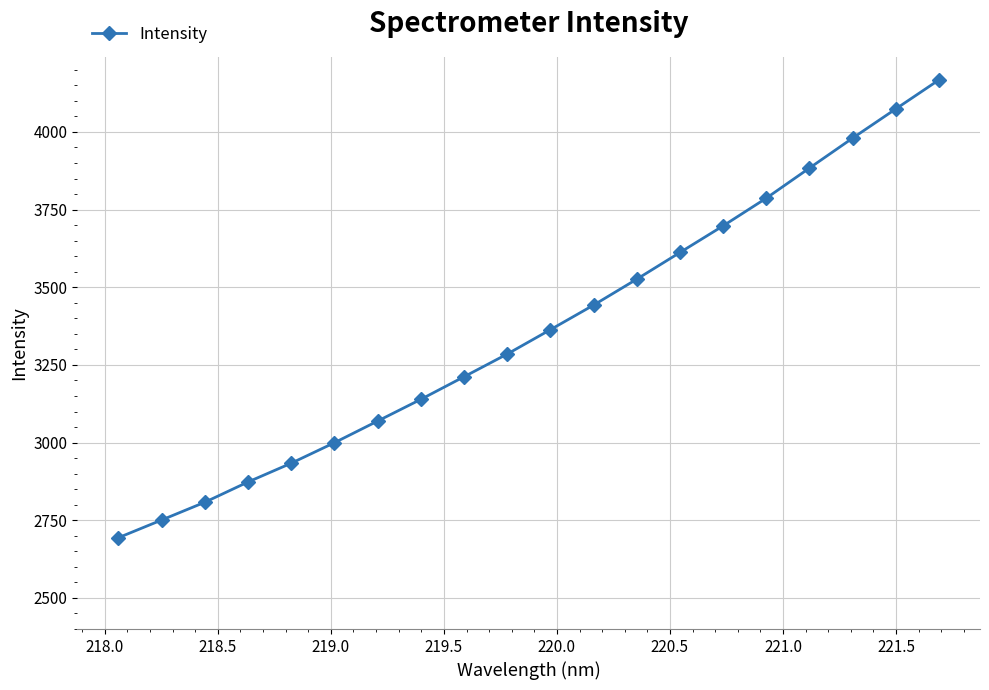

What is the maximum value shown in the chart?

4167.4